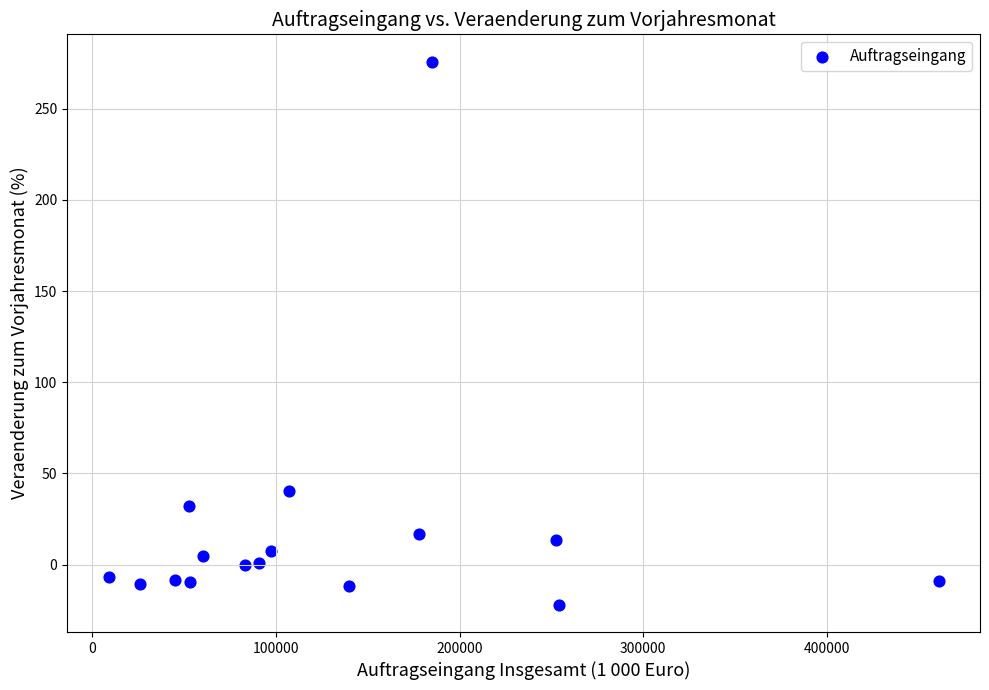

What Y value in the scatter plot is closest to 126?

40.5